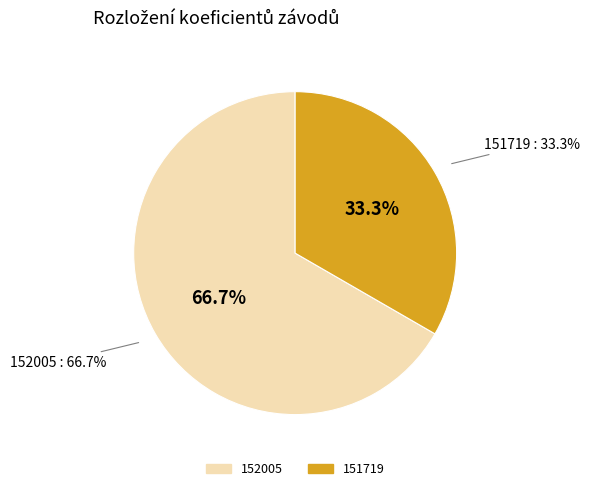

Which category has the biggest portion of the pie?

152005